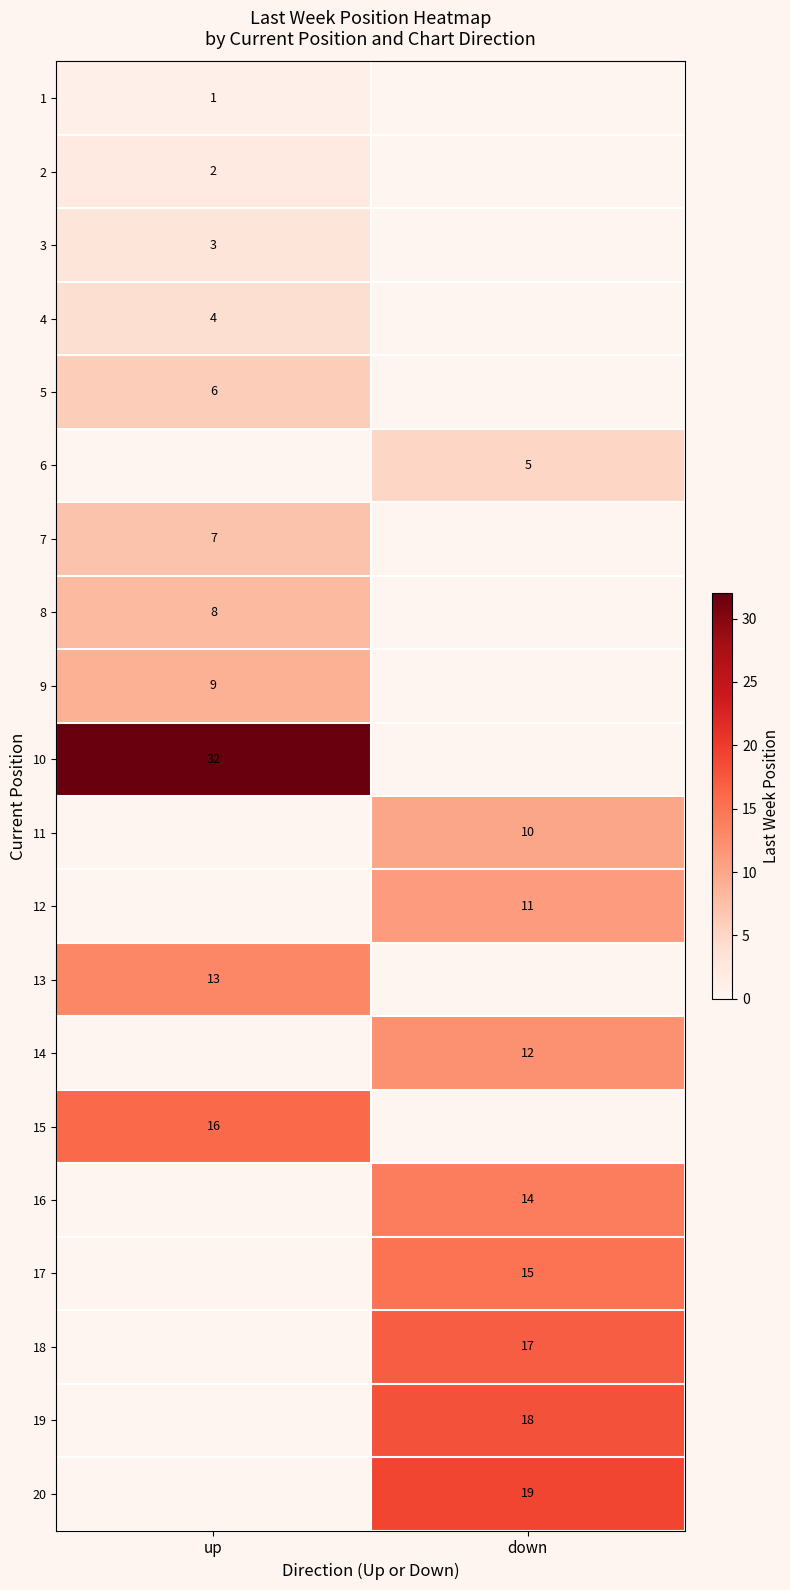

The value of 15 at up is 25. True or false?

False